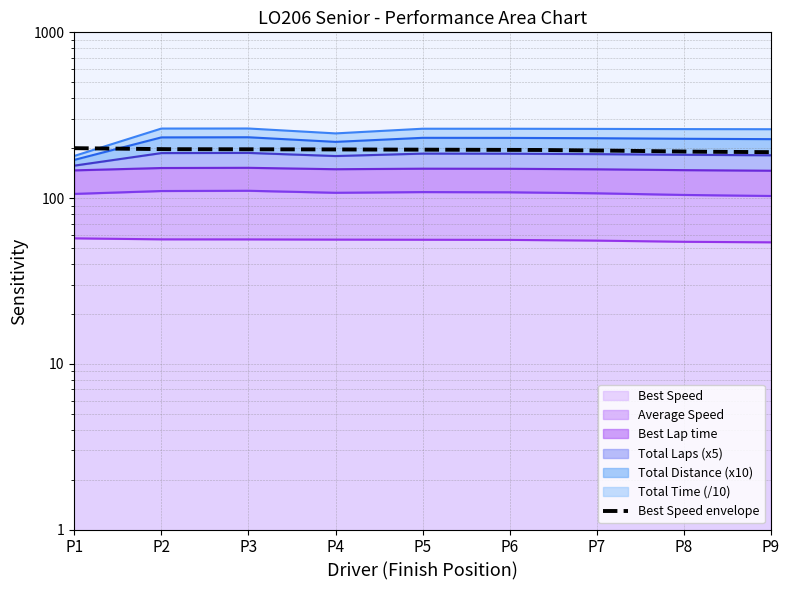

How many categories are shown in the chart?

9